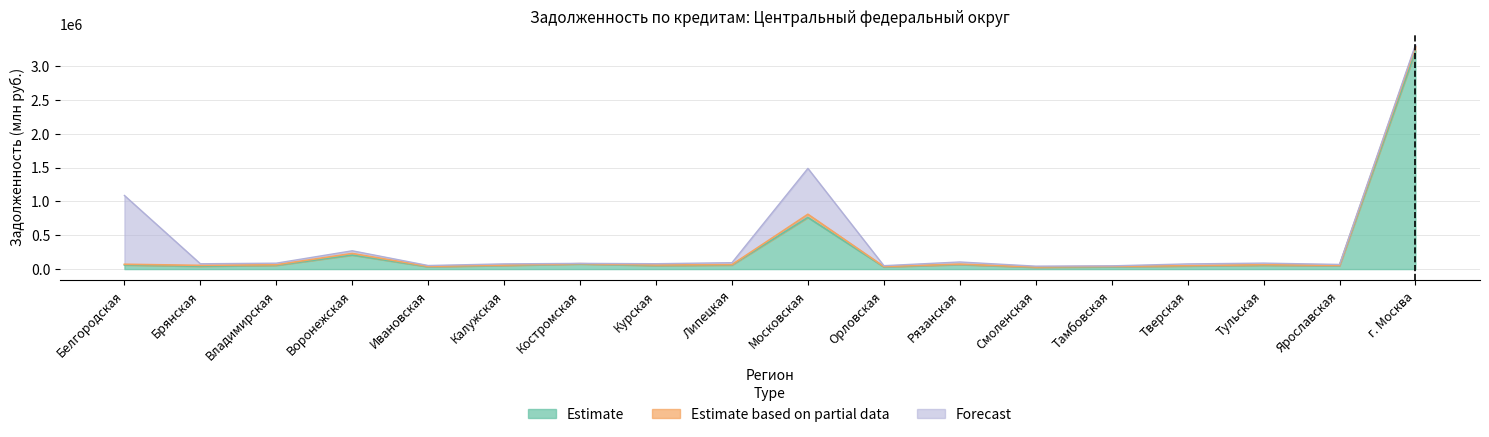

True or false: Forecast has a value of 22539 at Ярославская.

False